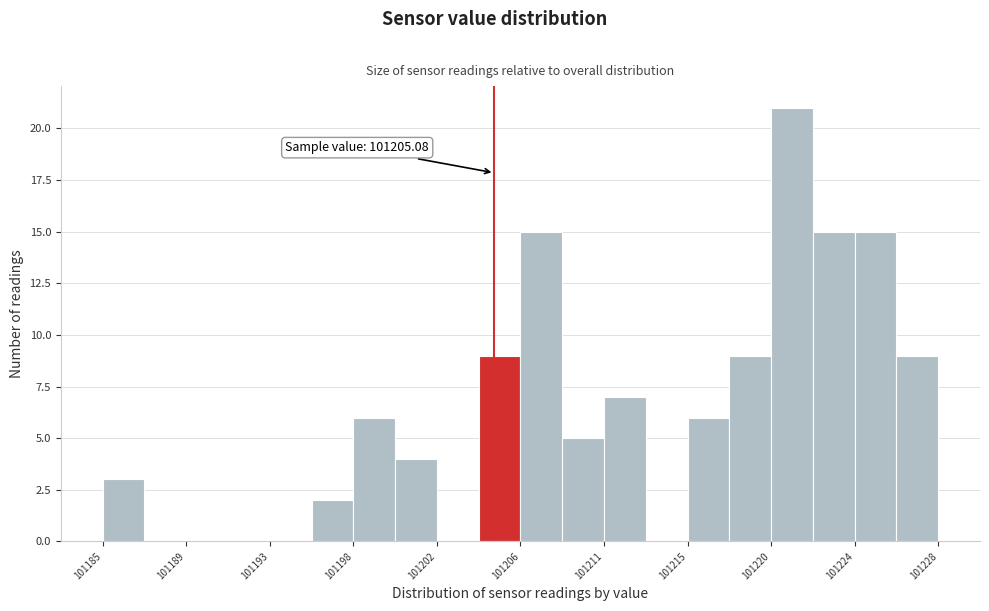

Which range on the x-axis has the tallest bar?

101219.5 to 101221.5